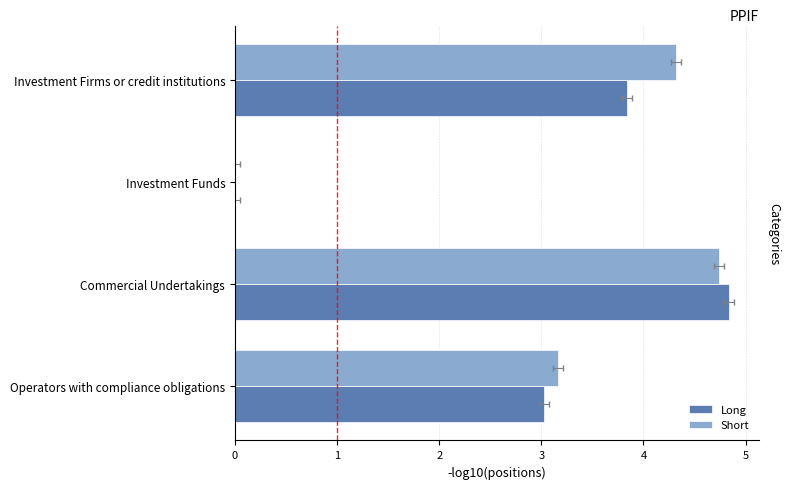

Rank the series by their average value, from lowest to highest.

Long, Short